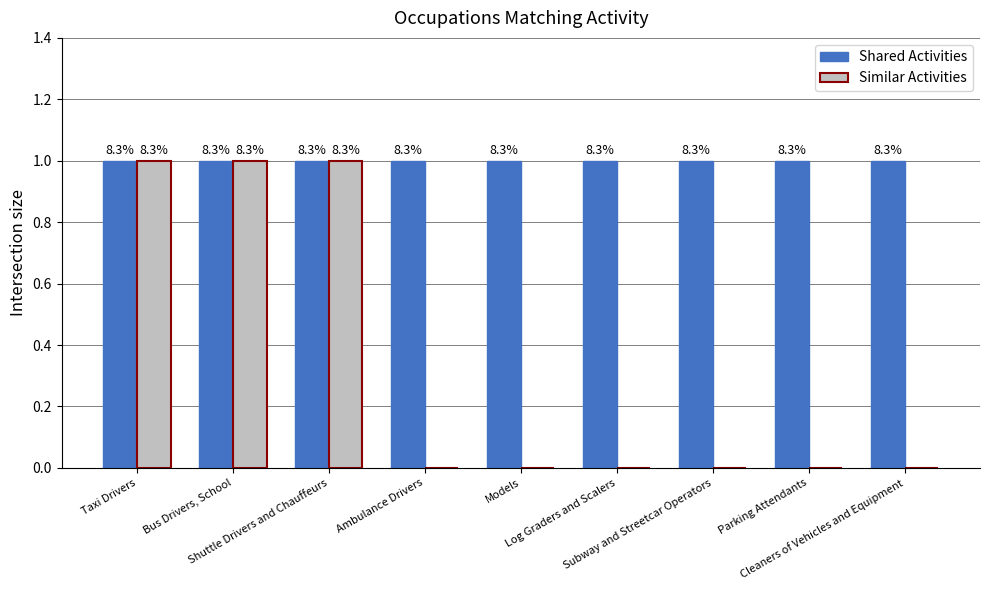

What is the highest value of the Similar Activities series?

1